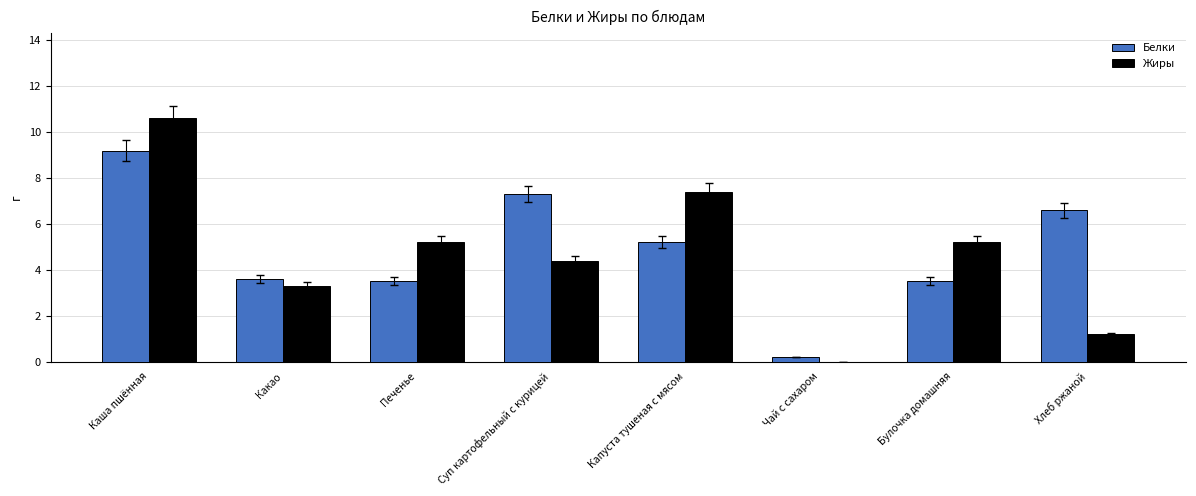

Count the number of data series in this chart.

2